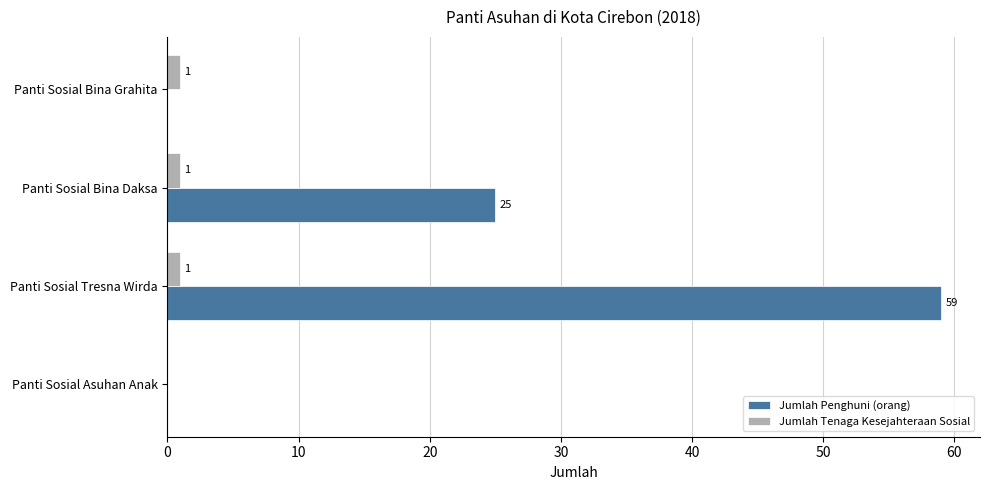

Between Panti Sosial Bina Daksa and Panti Sosial Bina Grahita, which series saw the biggest shift?

Jumlah Penghuni (orang)